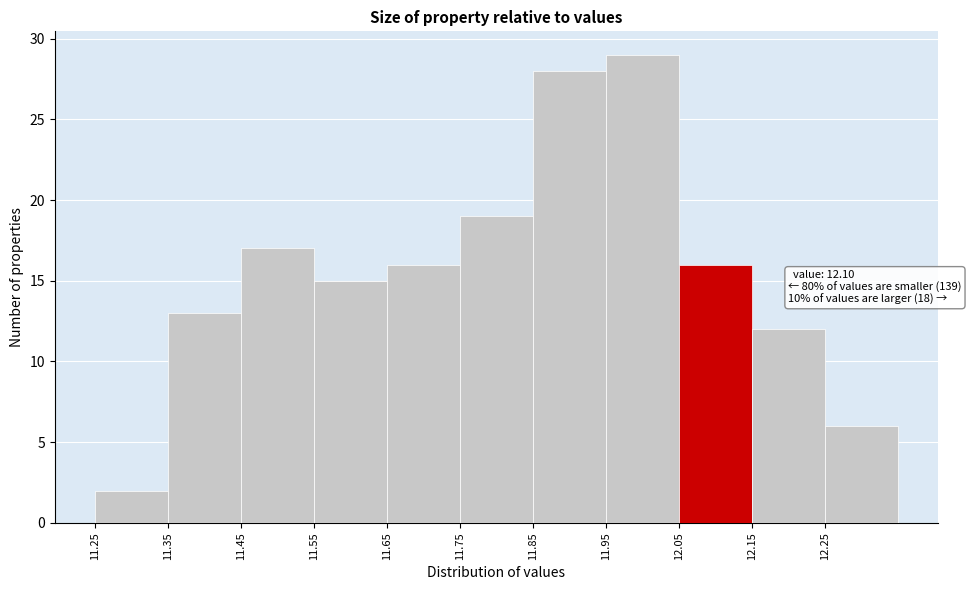

Over which range of the x-axis is the bar tallest?

11.95 to 12.05